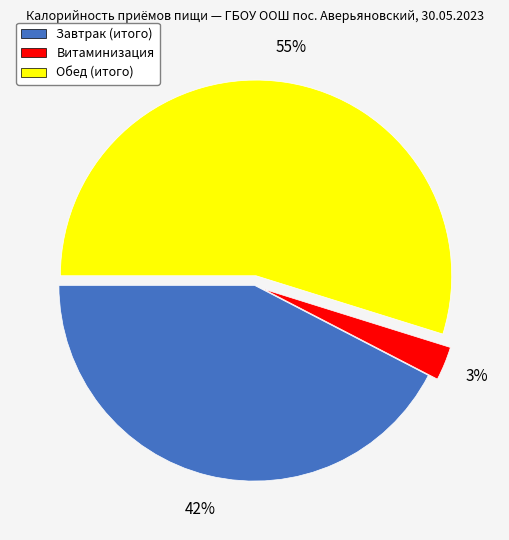

Between Завтрак (итого) and Обед (итого), which is larger?

Обед (итого)